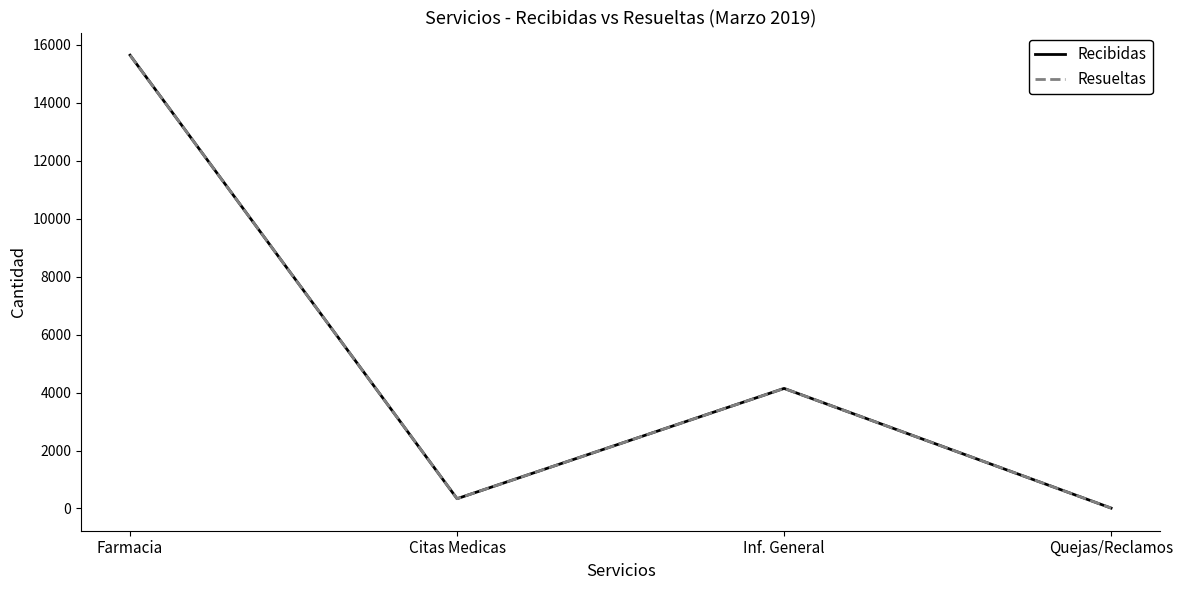

At which label does Resueltas reach its peak?

Farmacia